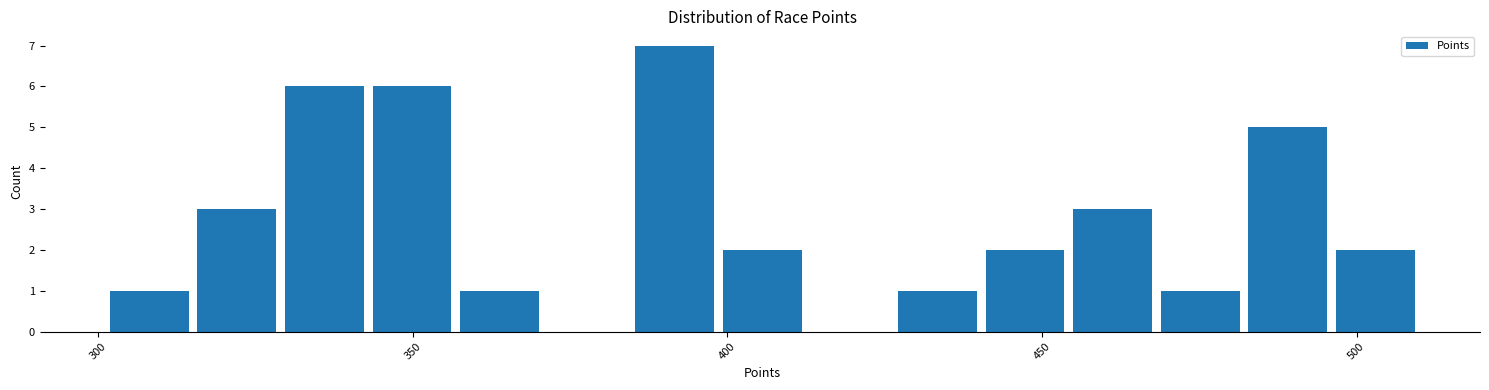

Around what value on the x-axis is the tallest bar? Give the approximate position of its centre, as read against the axis.

390